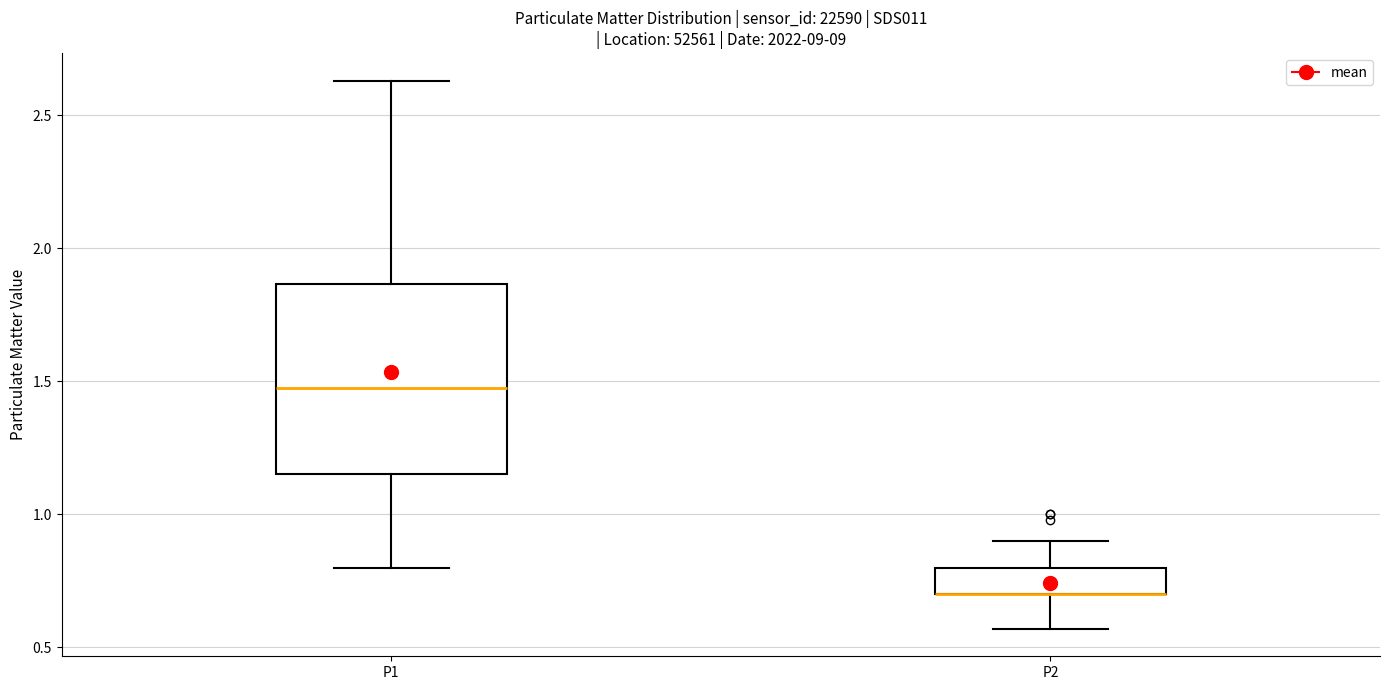

Reading left to right, read every box against the y-axis: the position of its median line, the range the box covers, and the ends of its whiskers. The values are not printed on the chart, so give them approximately, as read against the axis.

P1: median 1.50, box 1.15 to 1.85, whiskers 0.80 to 2.65
P2: median 0.70 (drawn on the box's lower edge), box 0.70 to 0.80, whiskers 0.55 to 0.90